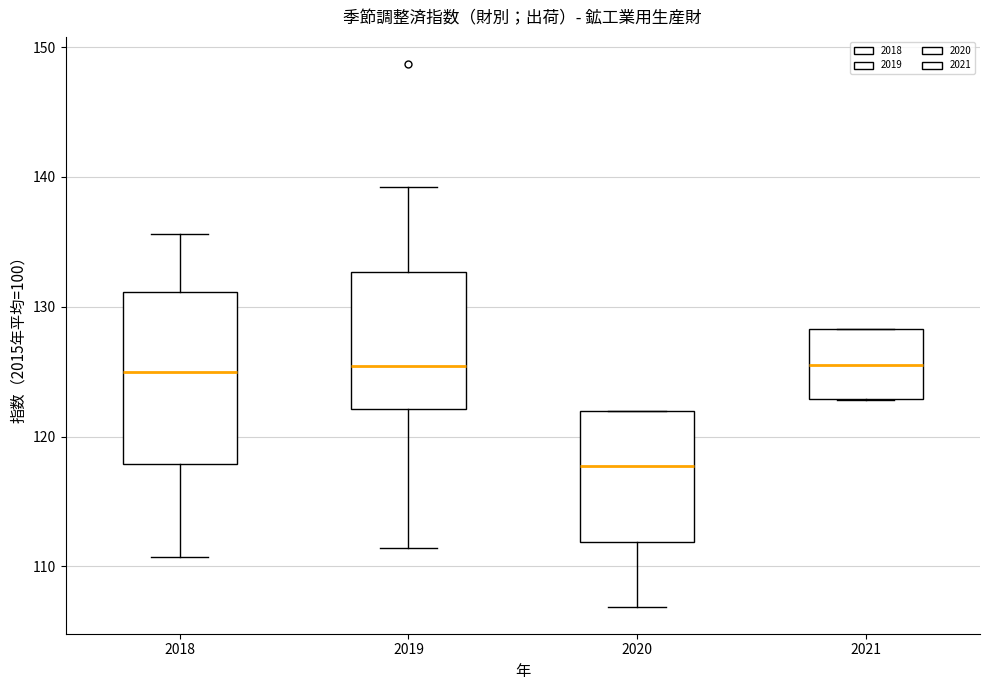

Reading left to right, transcribe this box plot: for each box, give where its median line is, the range the box spans, and where its two whiskers end, as read against the y-axis. The values are not printed on the chart, so give them approximately, as read against the axis.

2018: median 125, box 118 to 131, whiskers 111 to 136
2019: median 125, box 122 to 133, whiskers 111 to 139
2020: median 118, box 112 to 122, whiskers 107 to 122
2021: median 126, box 123 to 128, whiskers 123 to 128